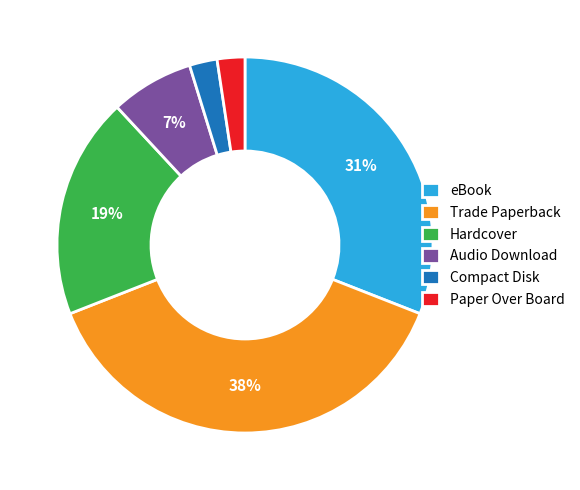

What is the ratio of the value at Hardcover to the value at eBook?

0.6